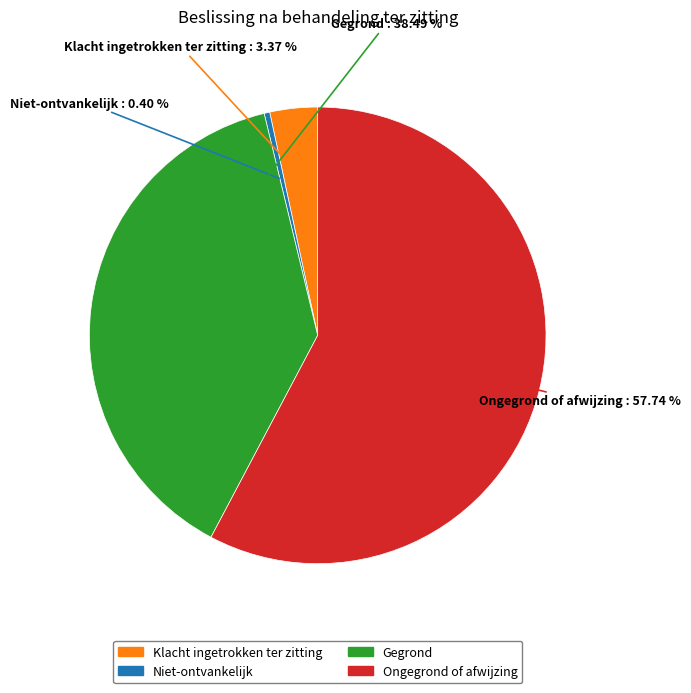

Between Ongegrond of afwijzing and Niet-ontvankelijk, which is larger?

Ongegrond of afwijzing